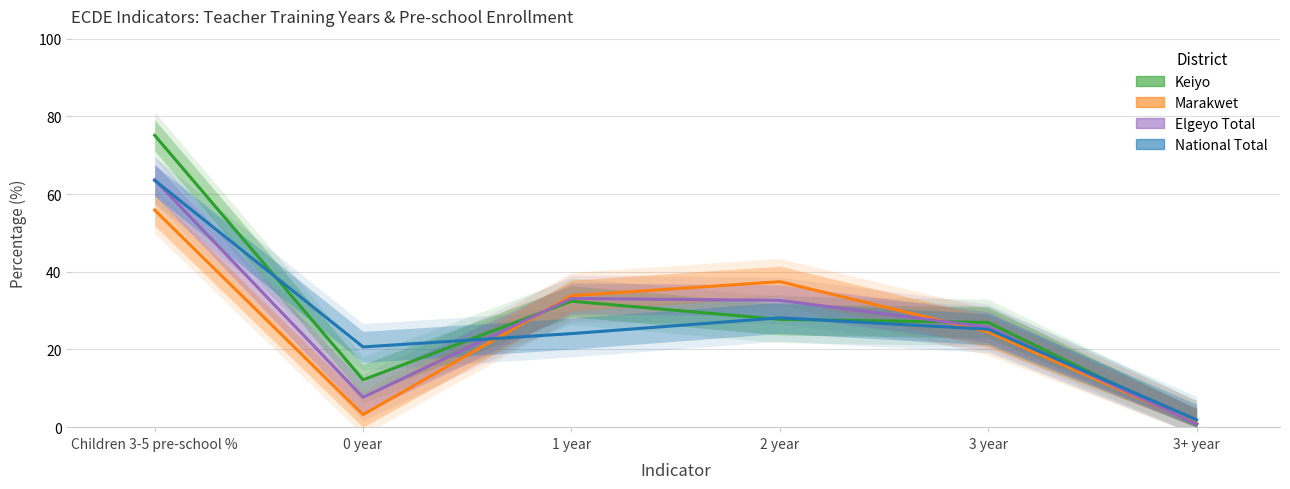

Which series has the largest range (max minus min)?

Keiyo